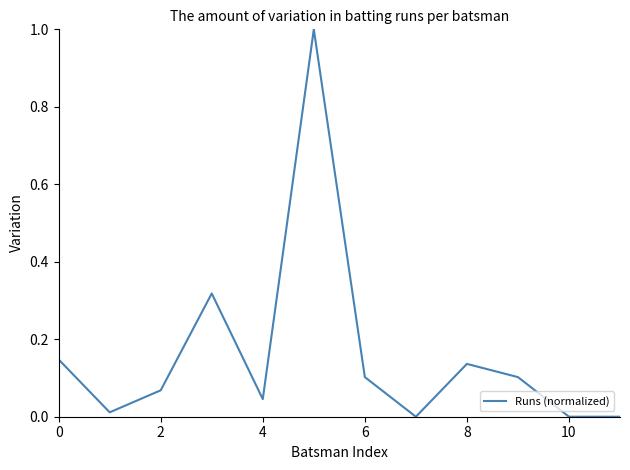

What is the difference between the maximum and minimum values?

1.0